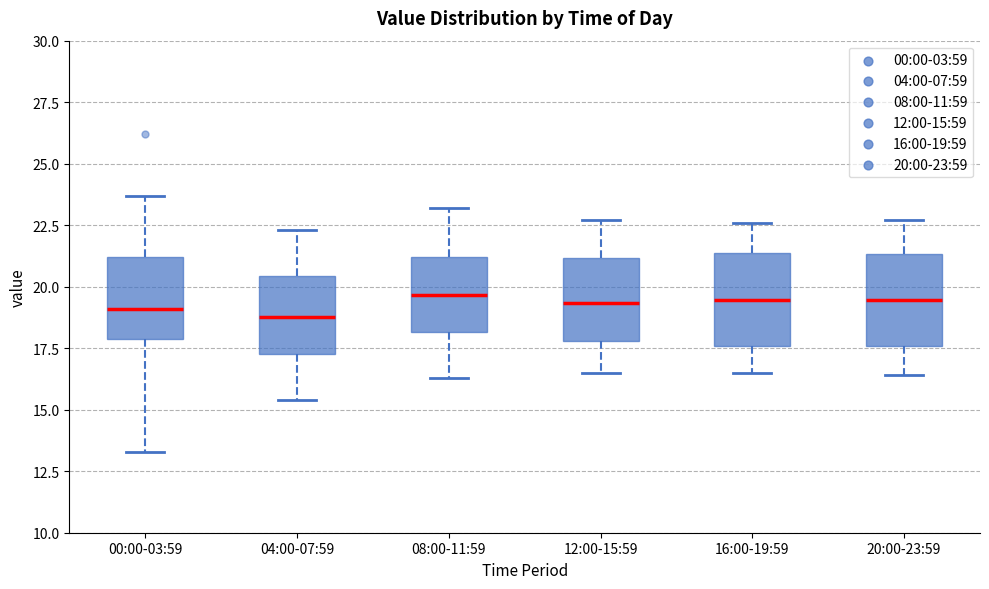

Reading left to right, read every box against the y-axis: the position of its median line, the range the box covers, and the ends of its whiskers. The values are not printed on the chart, so give them approximately, as read against the axis.

00:00-03:59: median 19.0, box 18.0 to 21.0, whiskers 13.5 to 23.5
04:00-07:59: median 19.0, box 17.5 to 20.5, whiskers 15.5 to 22.5
08:00-11:59: median 19.5, box 18.0 to 21.0, whiskers 16.5 to 23.0
12:00-15:59: median 19.5, box 18.0 to 21.0, whiskers 16.5 to 22.5
16:00-19:59: median 19.5, box 17.5 to 21.5, whiskers 16.5 to 22.5
20:00-23:59: median 19.5, box 17.5 to 21.5, whiskers 16.5 to 22.5